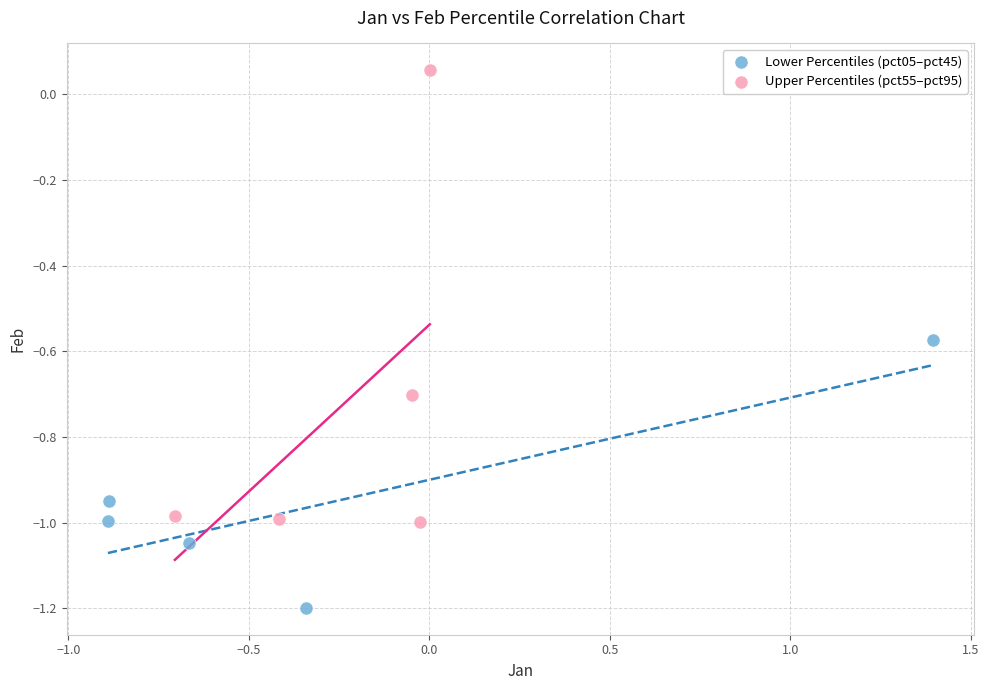

Which series contains the lowest Y value?

Lower Percentiles (pct05–pct45)